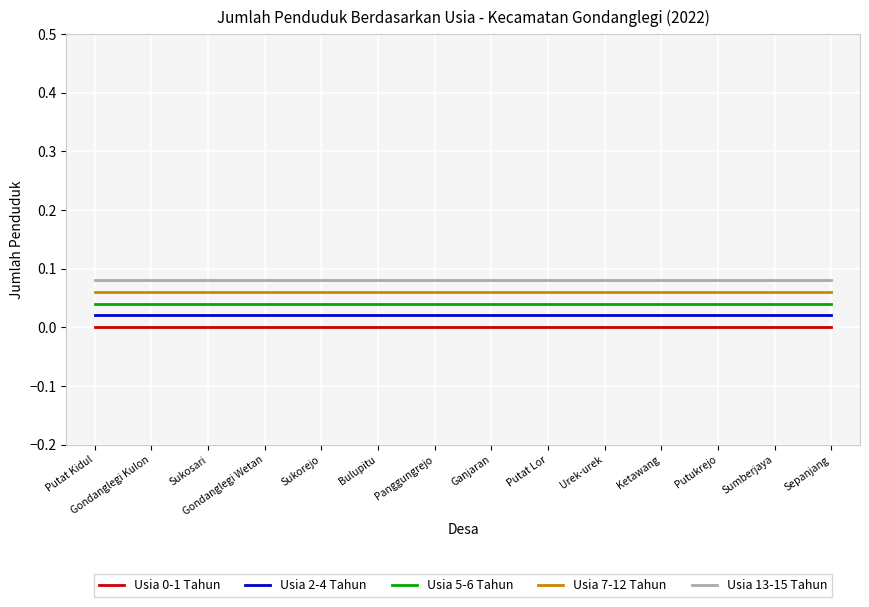

List the labels in order of Usia 5-6 Tahun value, smallest first.

Putat Kidul, Gondanglegi Kulon, Sukosari, Gondanglegi Wetan, Sukorejo, Bulupitu, Panggungrejo, Ganjaran, Putat Lor, Urek-urek, Ketawang, Putukrejo, Sumberjaya, Sepanjang